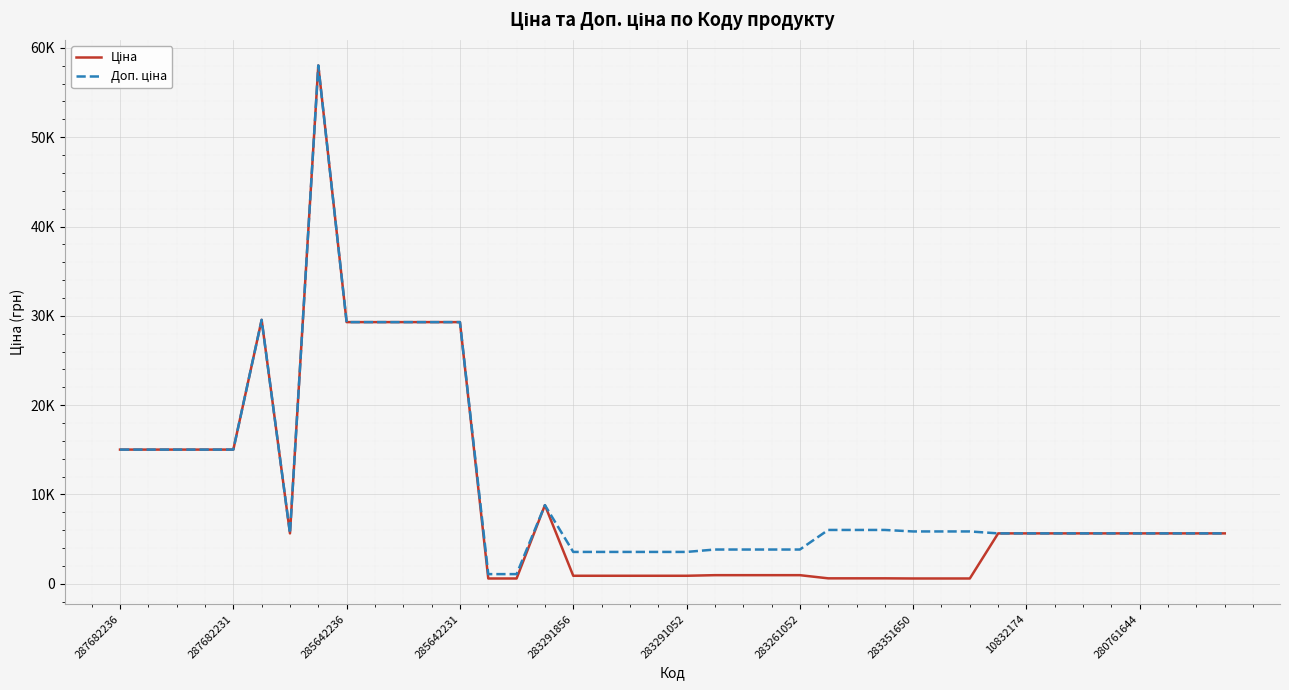

Does the chart display data point markers on the line(s)?

No